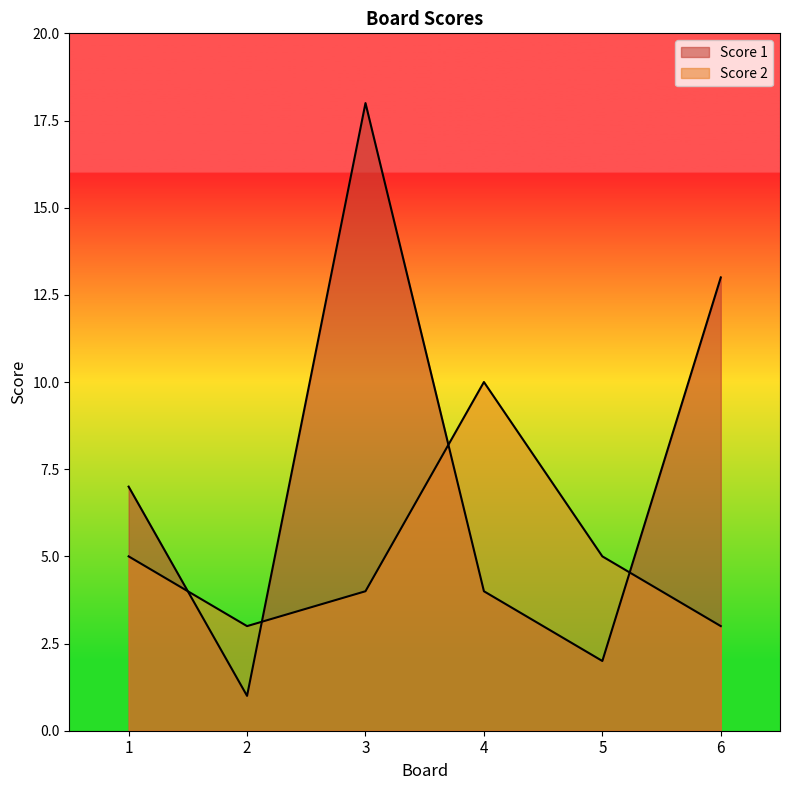

What is the greatest value displayed?

18